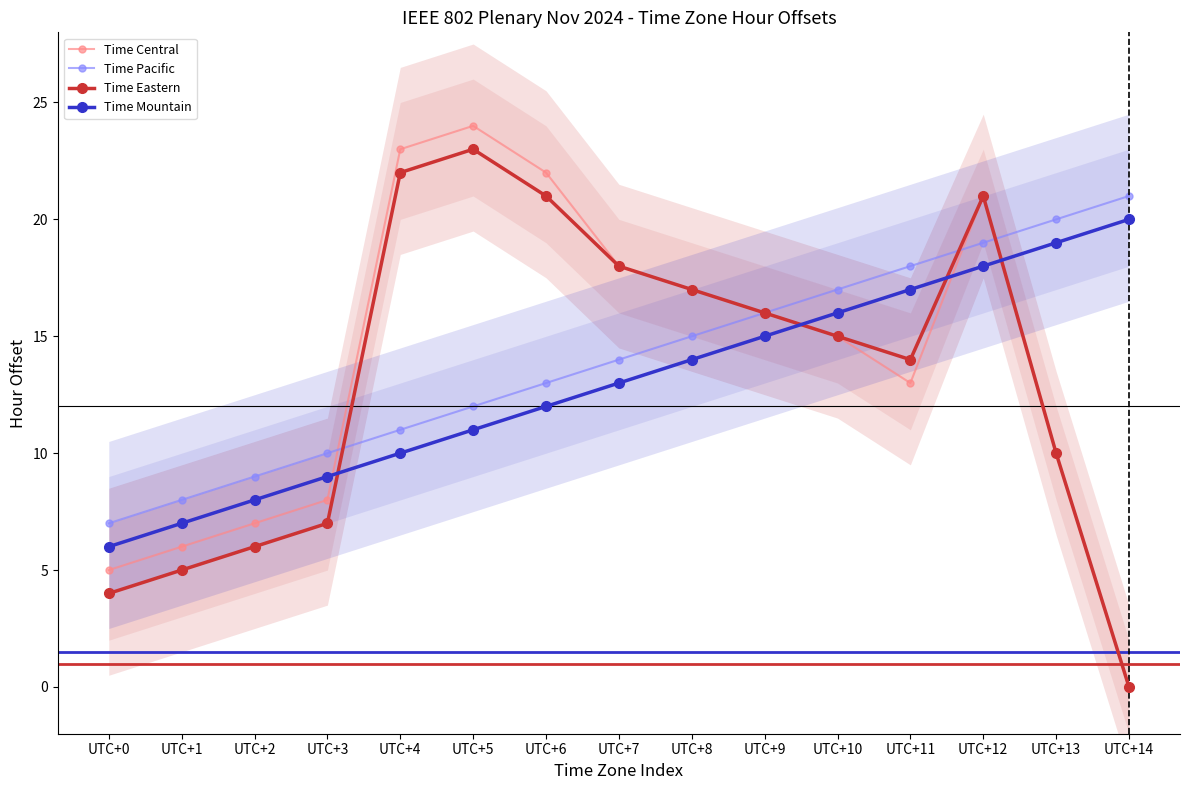

What are all the series names shown in the legend?

Time Central, Time Pacific, Time Eastern, Time Mountain